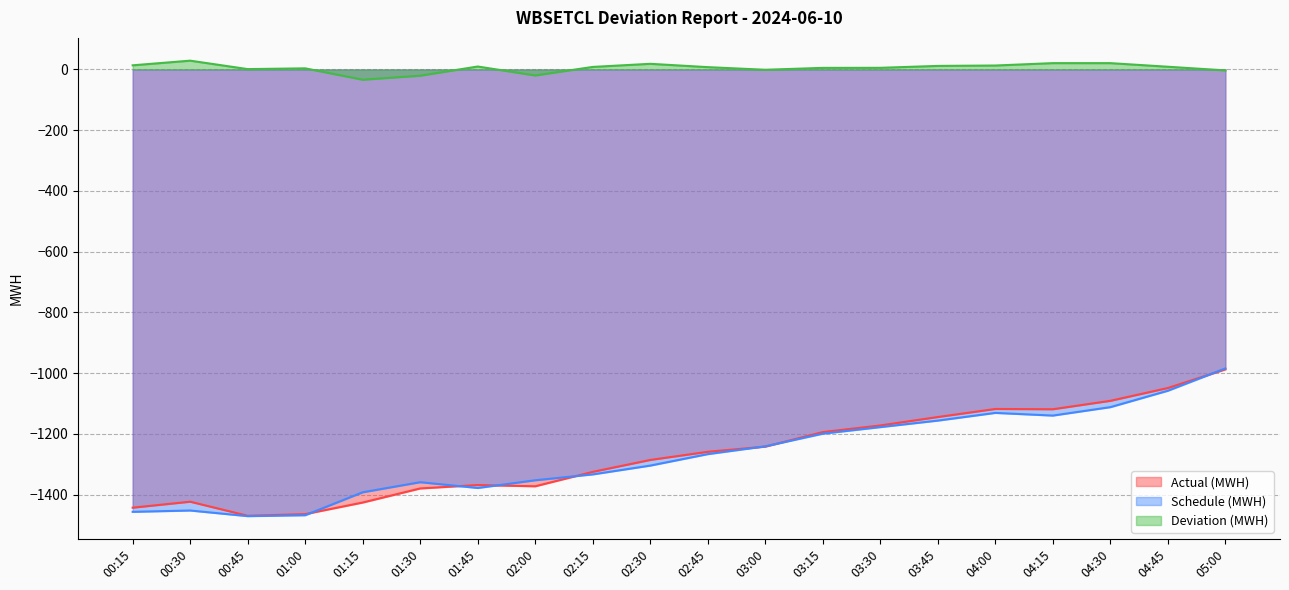

Is it true that Schedule (MWH) equals -610.6 at 04:00?

False